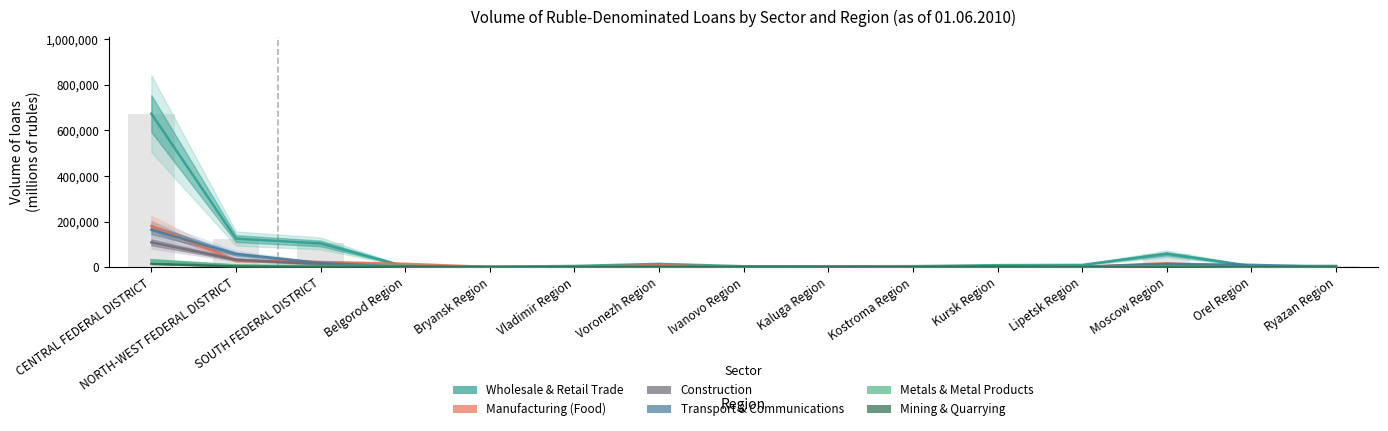

How many distinct data groups are displayed?

6